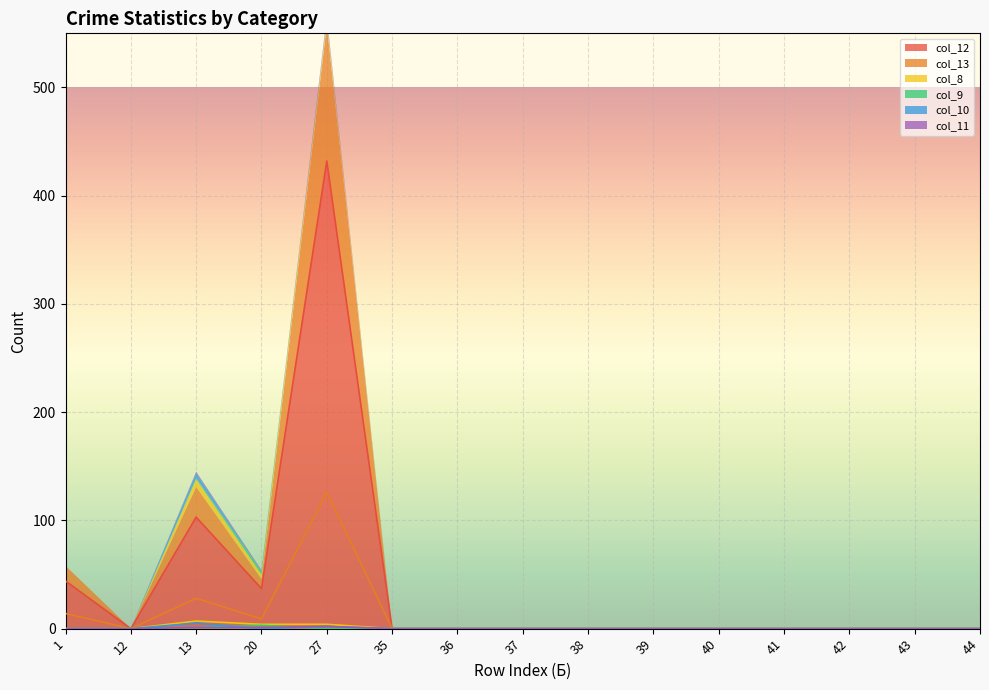

How many lines are shown in the chart?

6